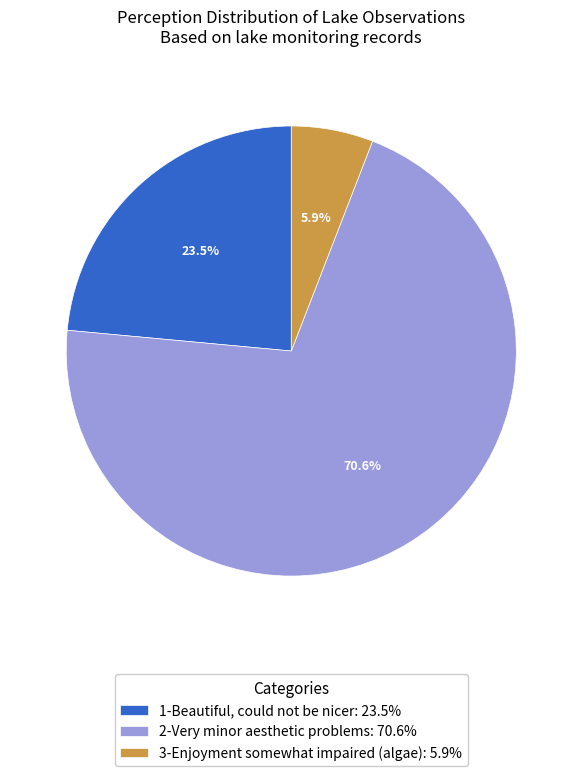

Between 2-Very minor aesthetic problems: 70.6% and 3-Enjoyment somewhat impaired (algae): 5.9%, which is larger?

2-Very minor aesthetic problems: 70.6%